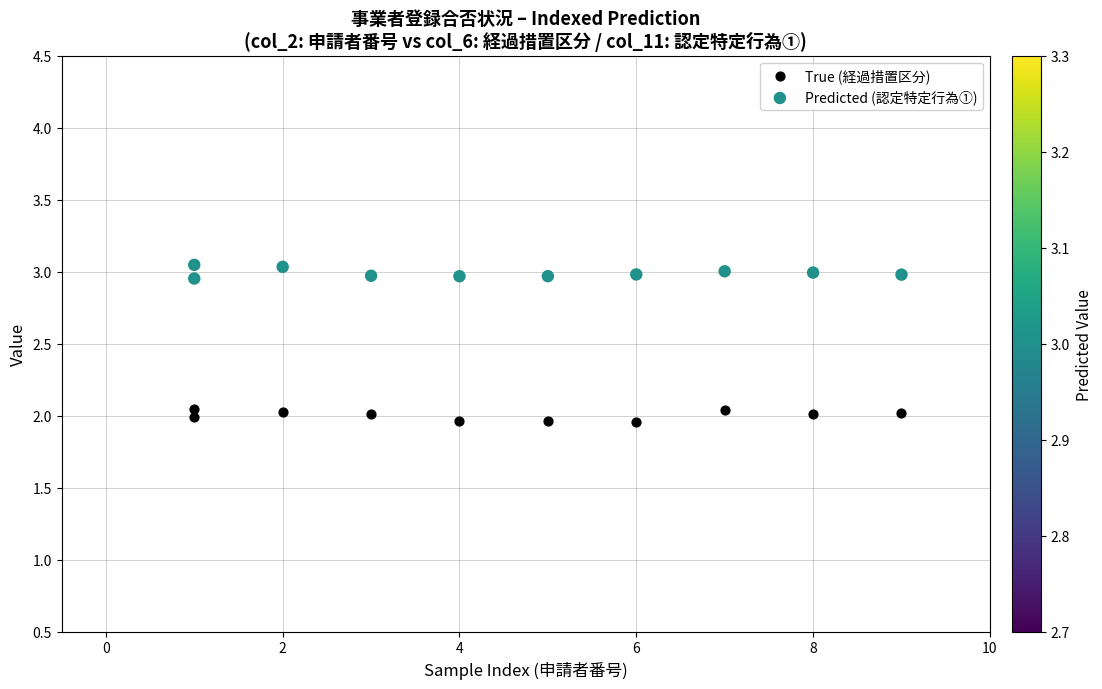

What is the X range (max minus min) for the scatter plot?

8.0